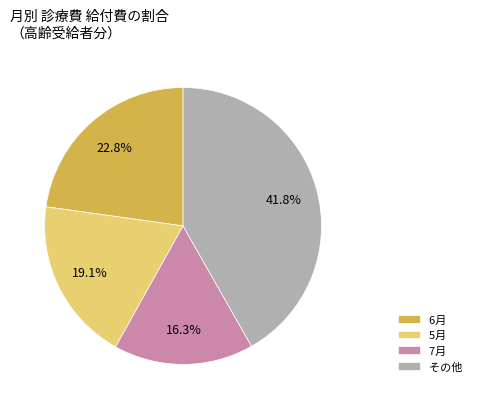

To the nearest percent, what is the average slice percentage?

25%